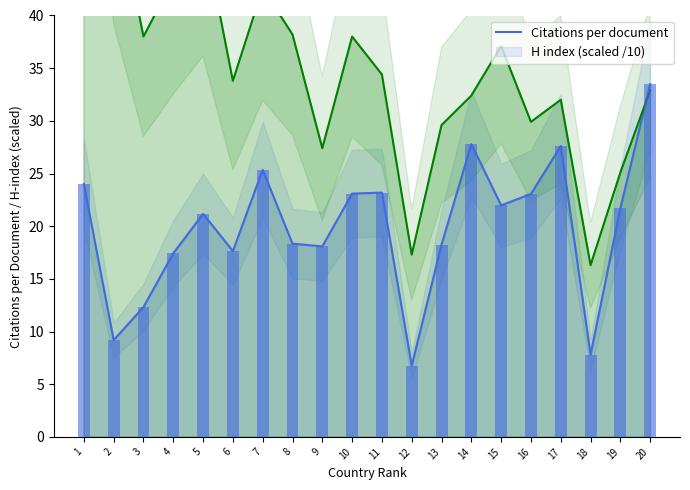

Rank the series at 15 from lowest to highest value.

Citations per document, H index (scaled /10)